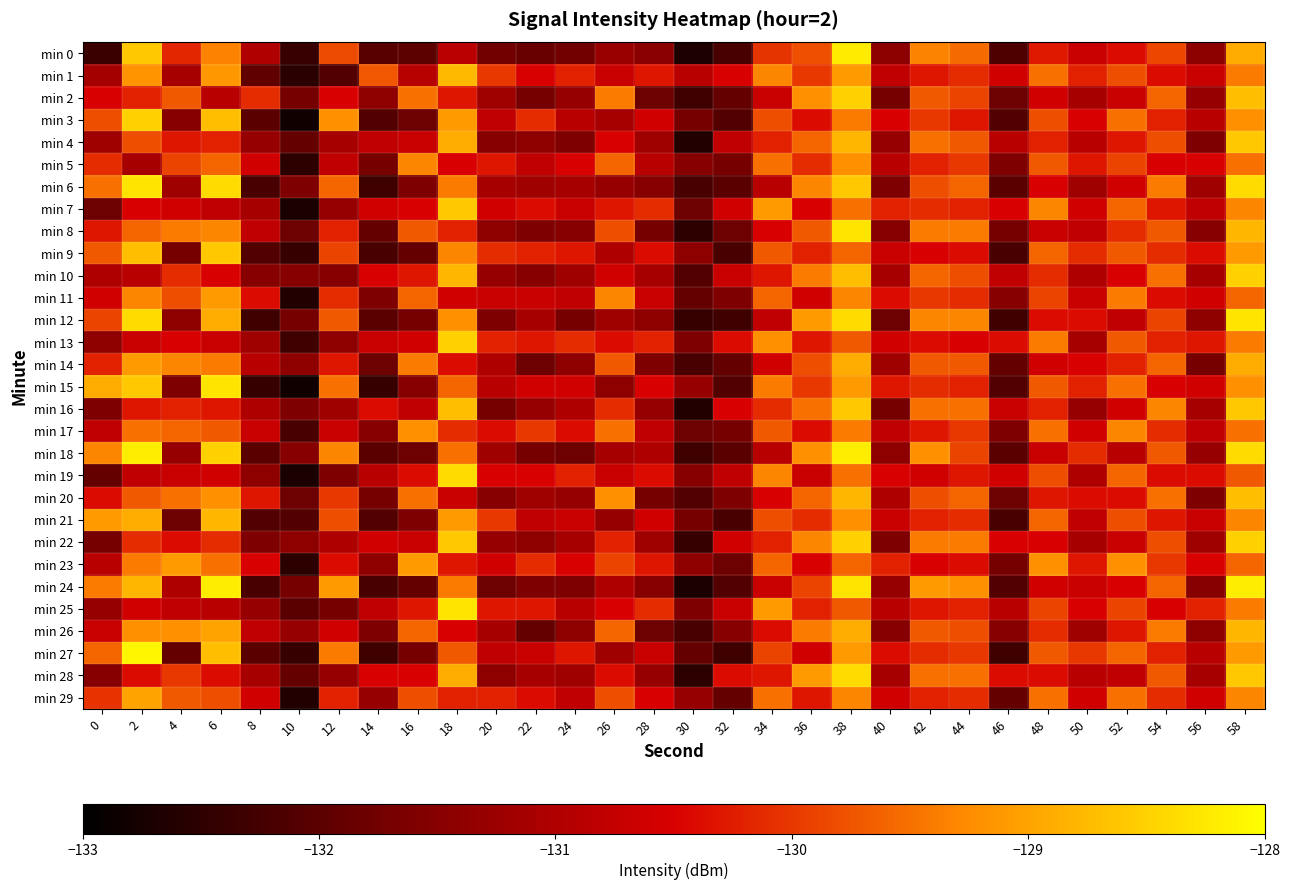

What is the greatest value displayed?

-128.1